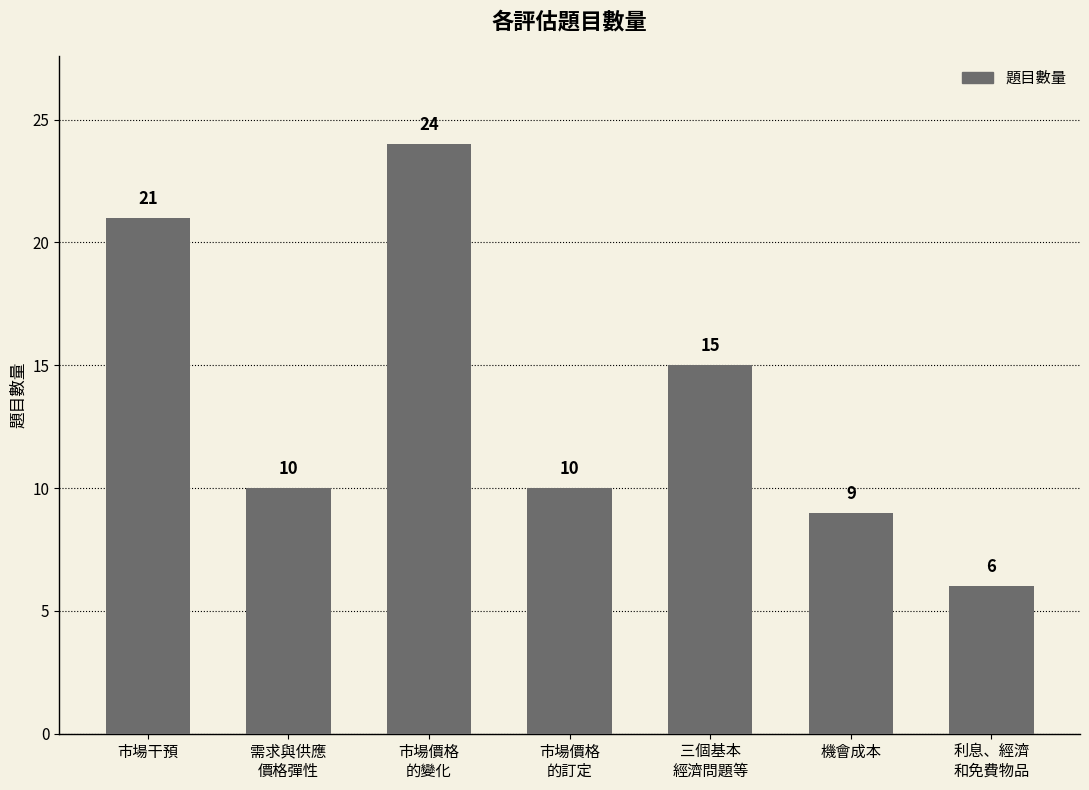

Which category has the lowest value across all series?

利息、經濟
和免費物品